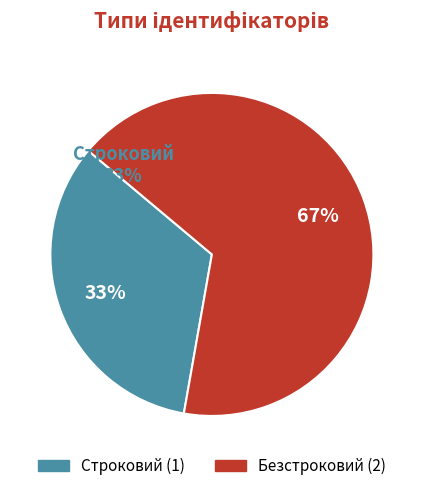

Which category has the biggest portion of the pie?

Безстроковий